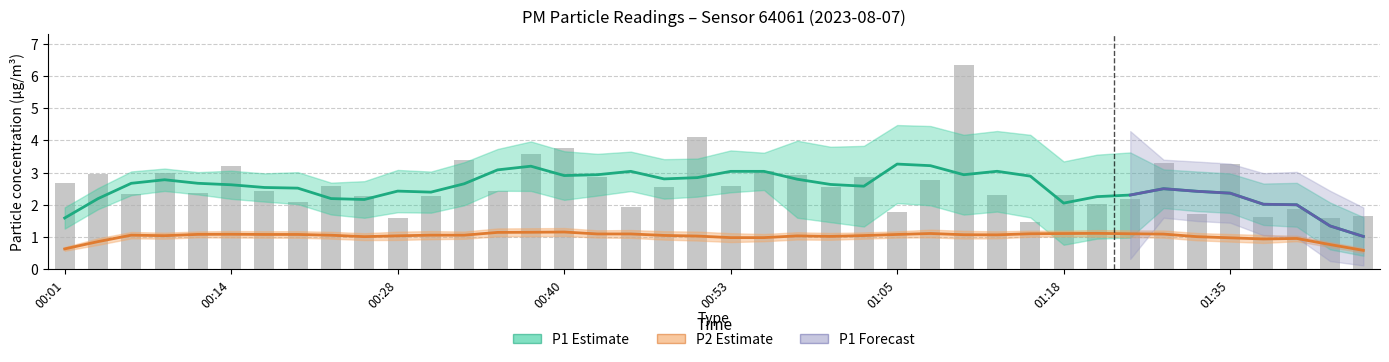

Between 00:04 and 00:35, which is larger?

00:04